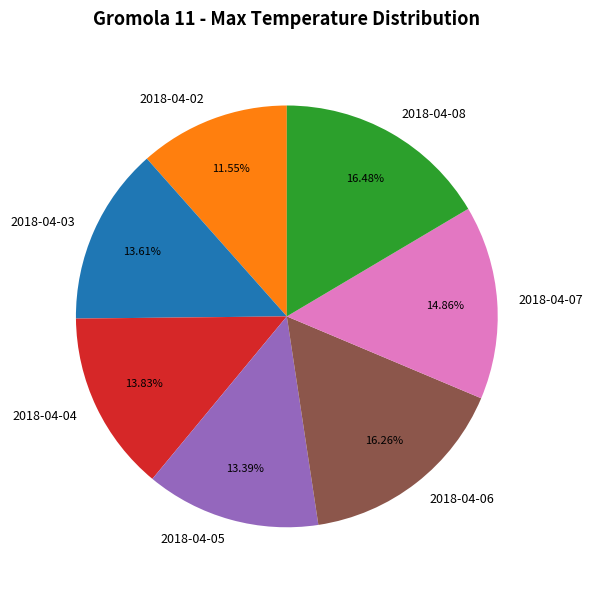

Count the number of slices in the pie.

7